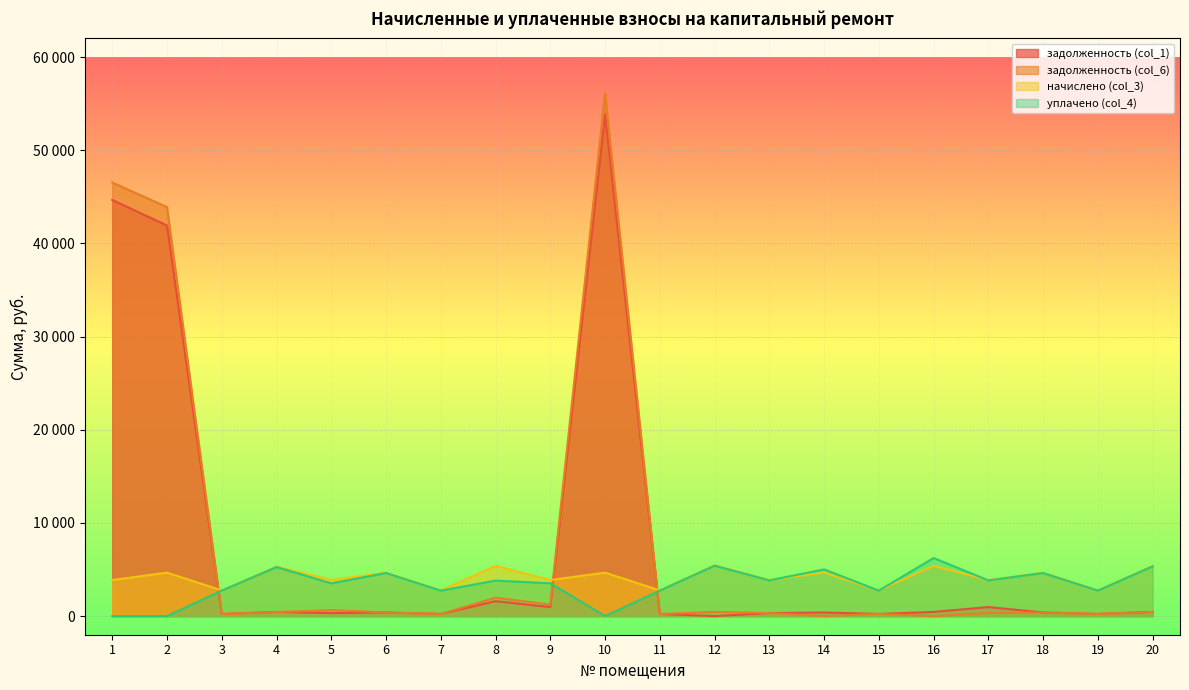

Rank the series at 8 from lowest to highest value.

задолженность (col_1), задолженность (col_6), уплачено (col_4), начислено (col_3)